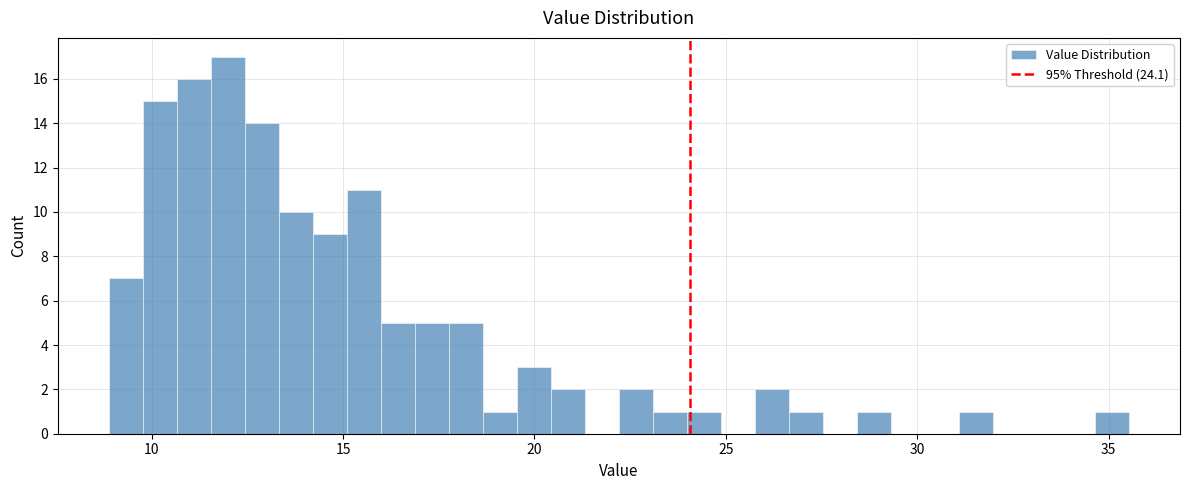

Around what value on the x-axis is the tallest bar? Give the approximate position of its centre, as read against the axis.

12.0